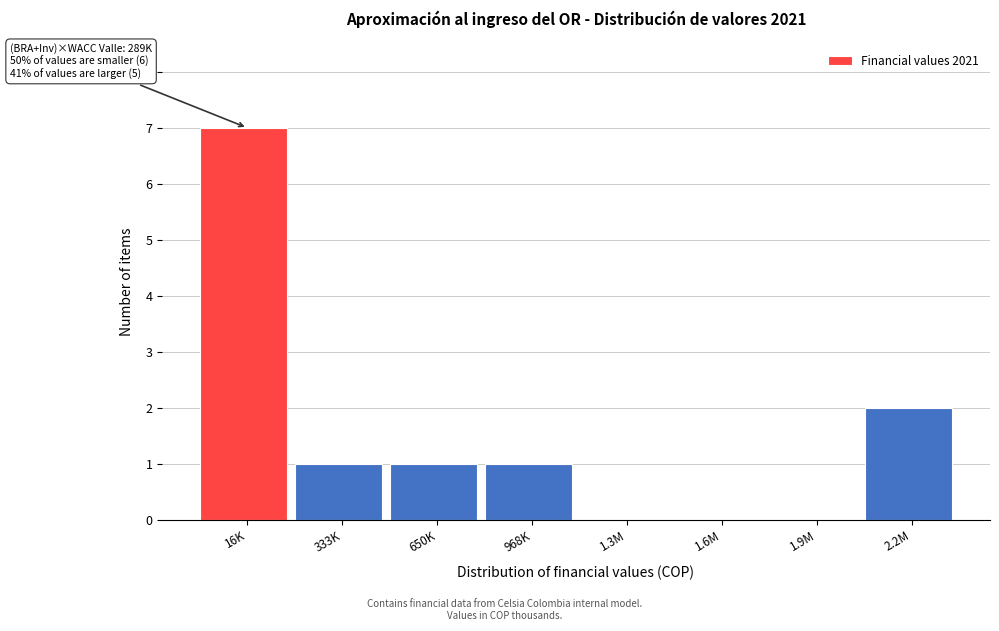

Reading left to right, list all the values displayed in this chart.

16K=7	333K=1	650K=1	968K=1	1.3M=0	1.6M=0	1.9M=0	2.2M=2